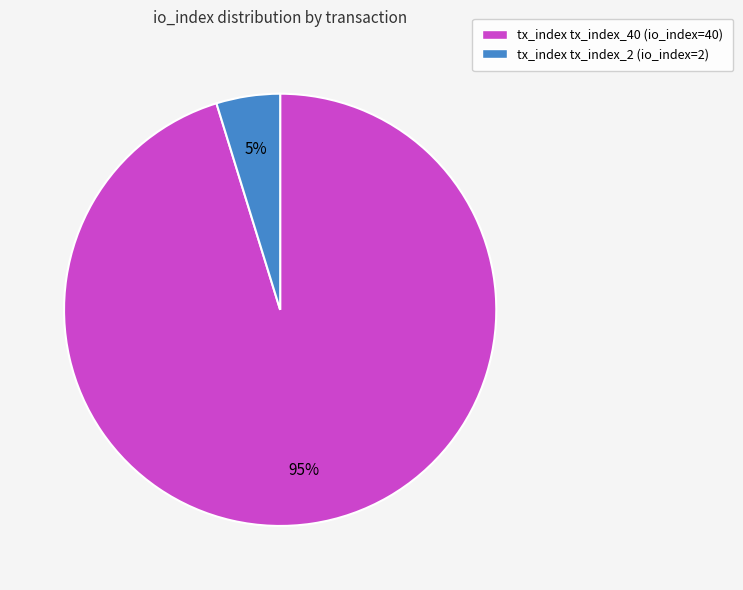

To the nearest percent, what percentage of the pie is tx_index tx_index_2 (io_index=2)?

5%